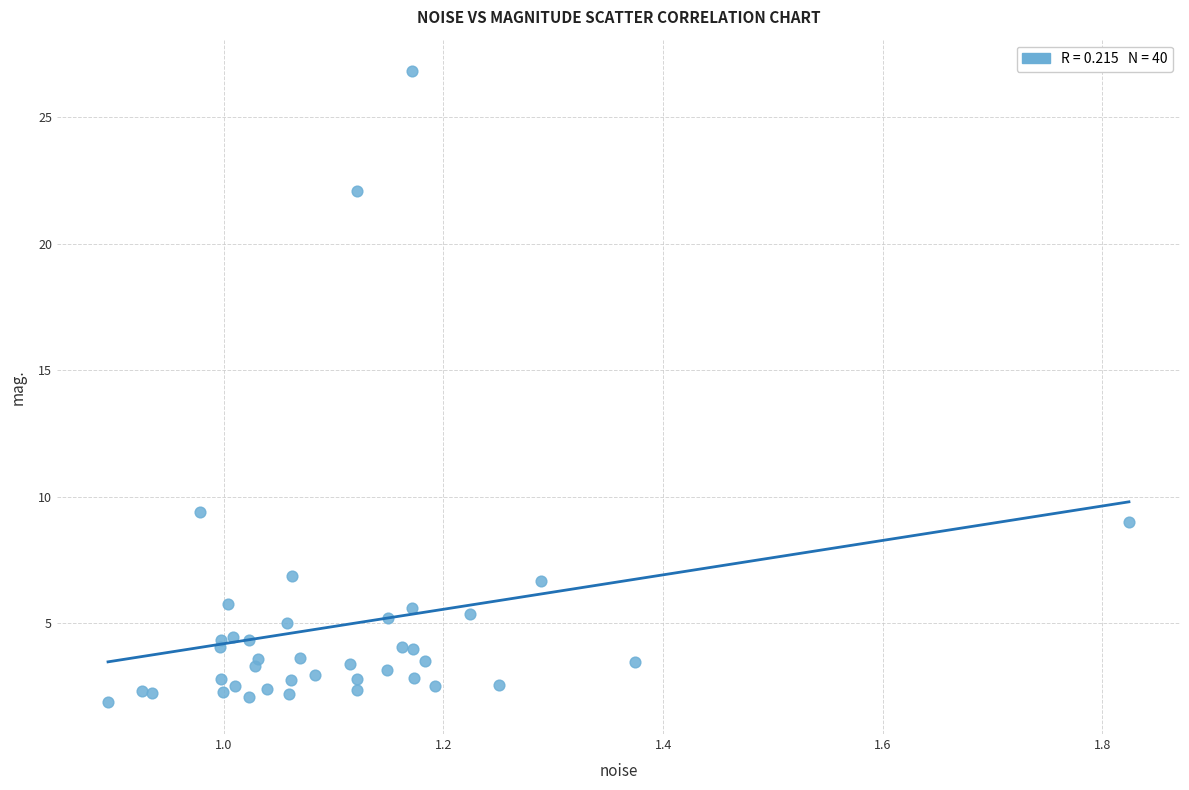

What Y value in the scatter plot is closest to 14?

9.4